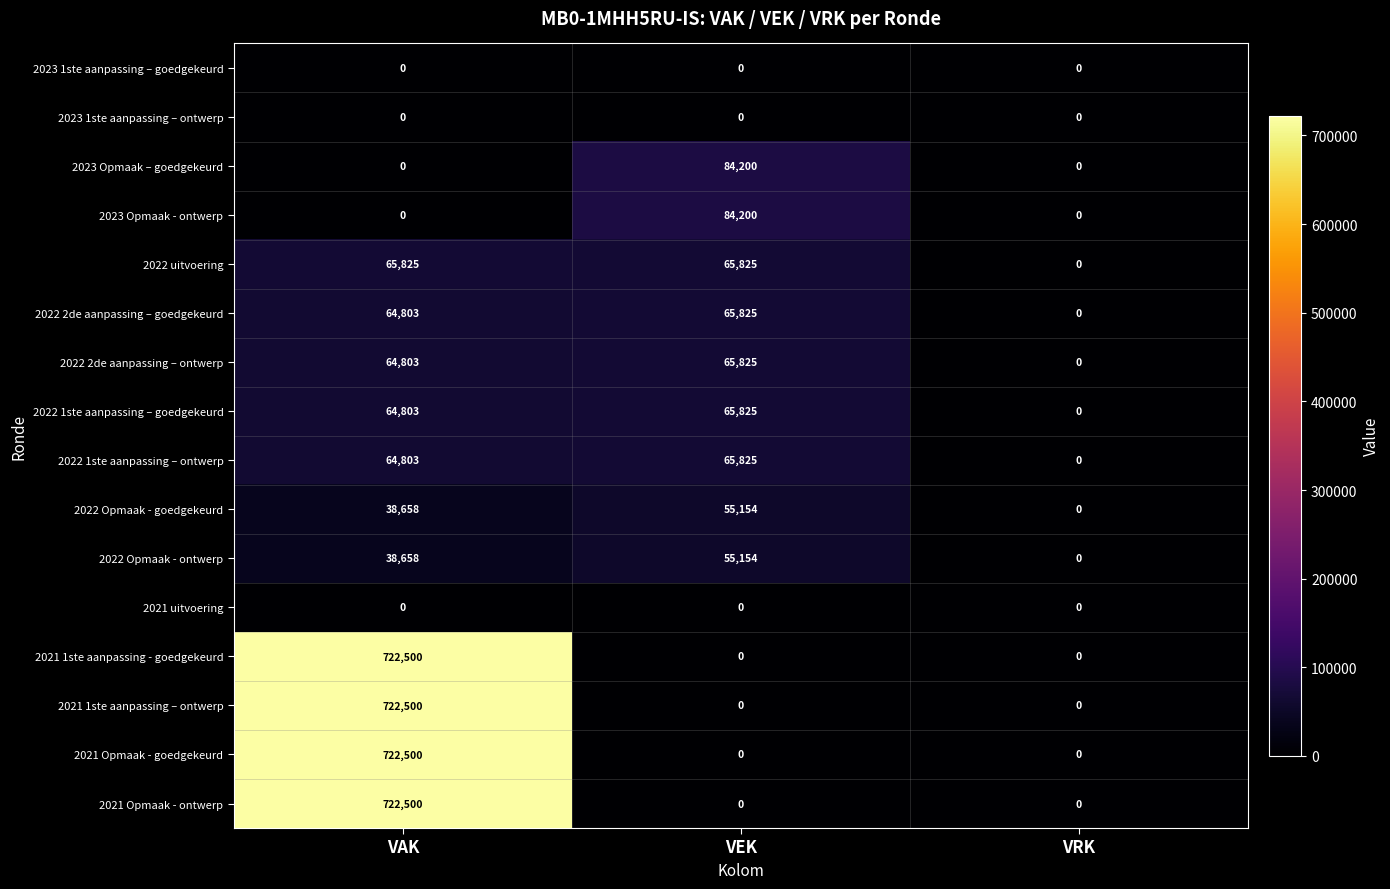

What is the maximum value for 2021 Opmaak - ontwerp?

722500